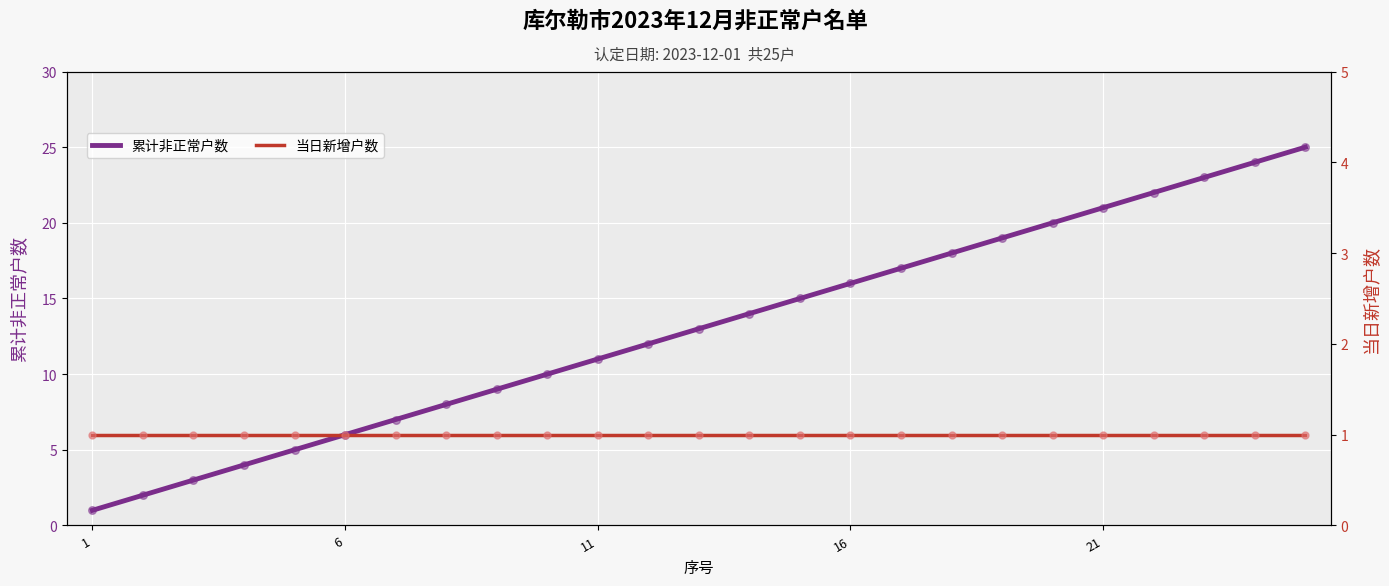

Is the value of 累计非正常户数 at 6 greater than the value of 当日新增户数 at 12?

Yes